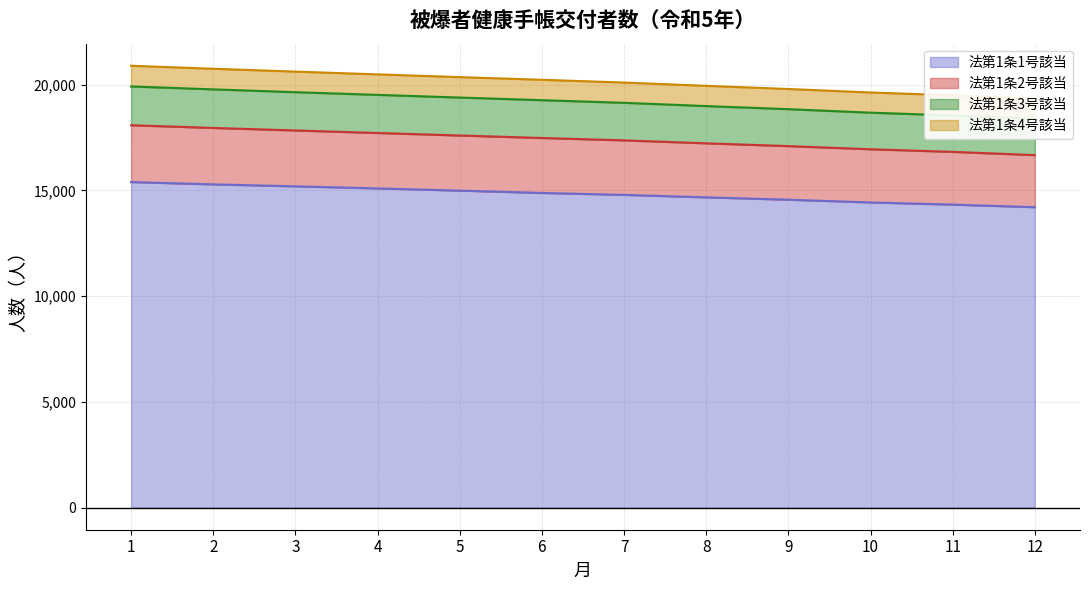

How many categories are shown in the chart?

12